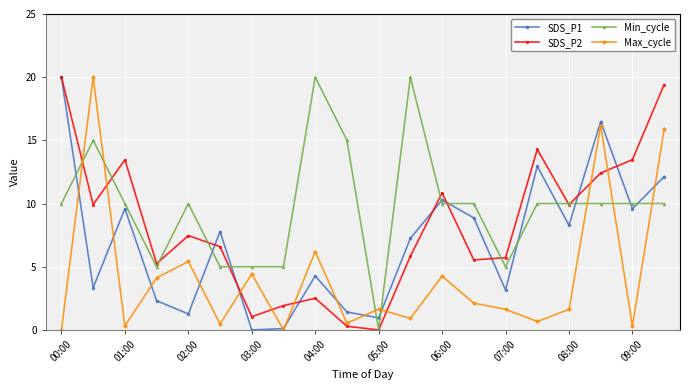

How many data points in SDS_P1 are less than 7?

9